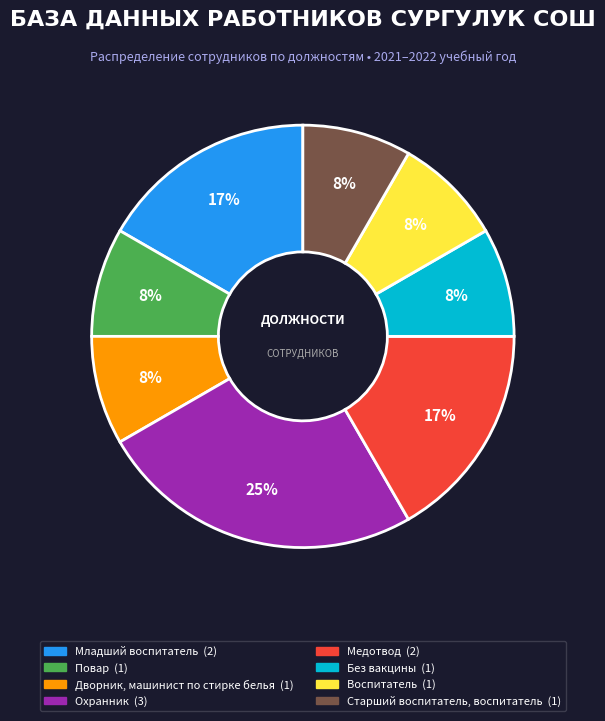

Does Без вакцины account for over 50% of the chart?

No